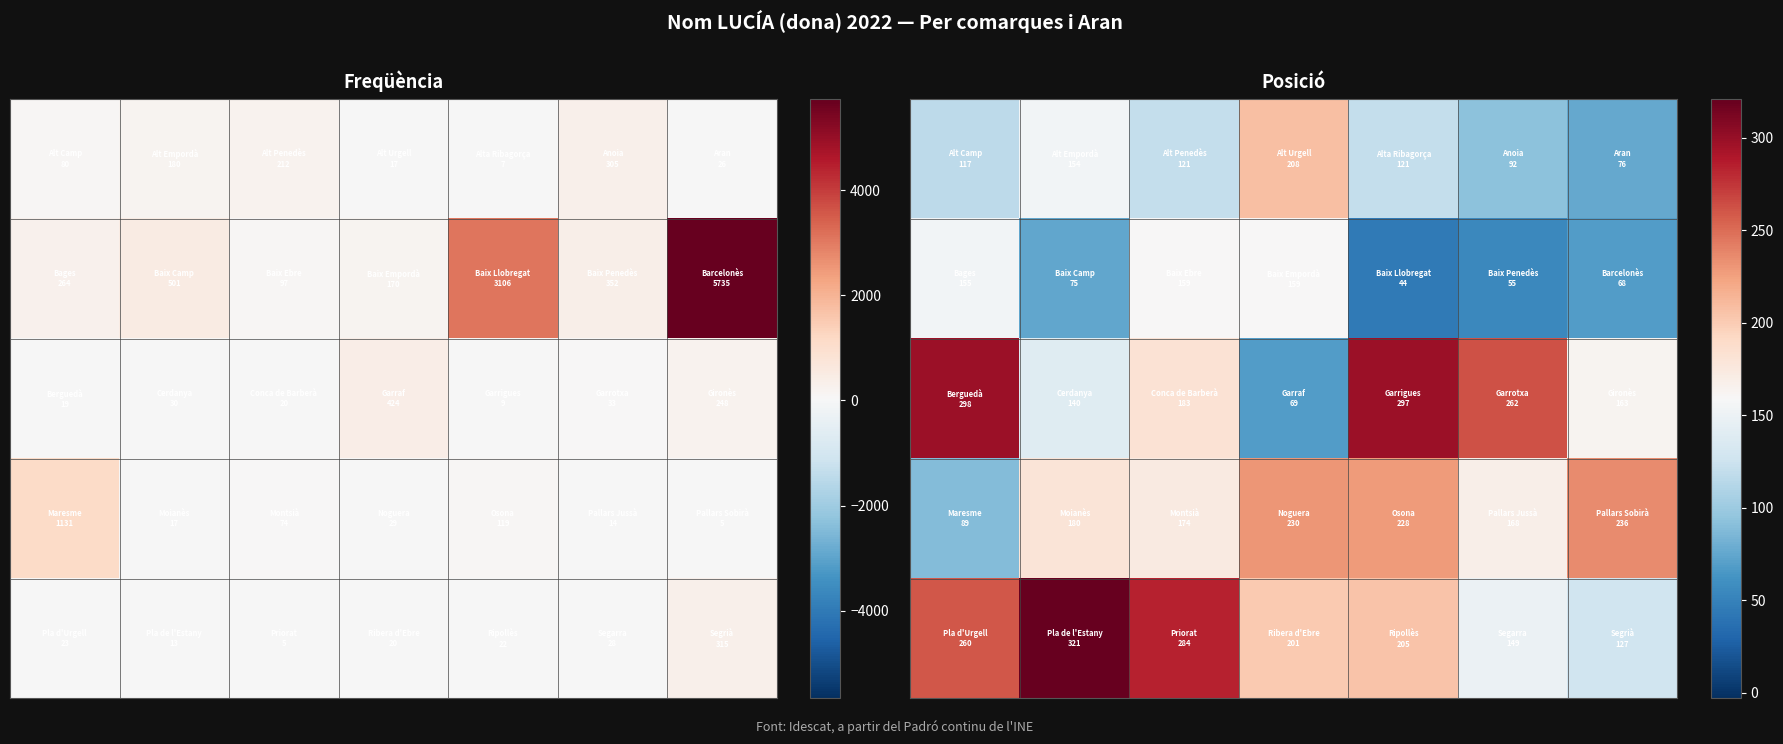

What is the spread (max minus min) of values at 1?

246